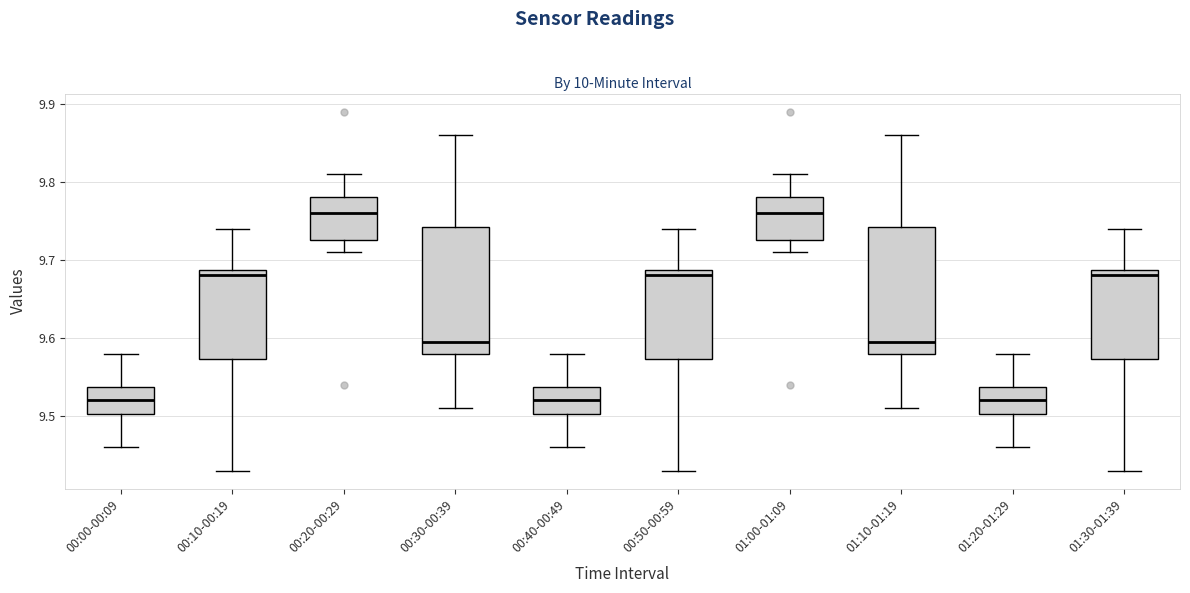

Reading left to right, transcribe this box plot: for each box, give where its median line is, the range the box spans, and where its two whiskers end, as read against the y-axis. The values are not printed on the chart, so give them approximately, as read against the axis.

00:00-00:09: median 9.52, box 9.50 to 9.54, whiskers 9.46 to 9.58
00:10-00:19: median 9.68, box 9.57 to 9.69, whiskers 9.43 to 9.74
00:20-00:29: median 9.76, box 9.73 to 9.78, whiskers 9.71 to 9.81
00:30-00:39: median 9.60, box 9.58 to 9.74, whiskers 9.51 to 9.86
00:40-00:49: median 9.52, box 9.50 to 9.54, whiskers 9.46 to 9.58
00:50-00:59: median 9.68, box 9.57 to 9.69, whiskers 9.43 to 9.74
01:00-01:09: median 9.76, box 9.73 to 9.78, whiskers 9.71 to 9.81
01:10-01:19: median 9.60, box 9.58 to 9.74, whiskers 9.51 to 9.86
01:20-01:29: median 9.52, box 9.50 to 9.54, whiskers 9.46 to 9.58
01:30-01:39: median 9.68, box 9.57 to 9.69, whiskers 9.43 to 9.74